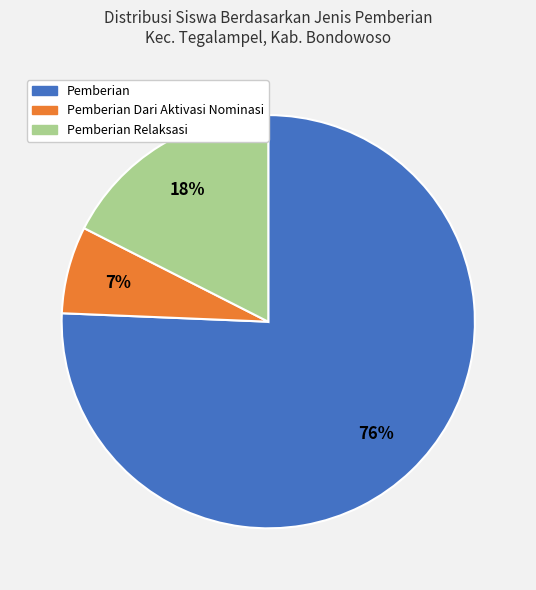

Does any single category account for the majority?

Yes